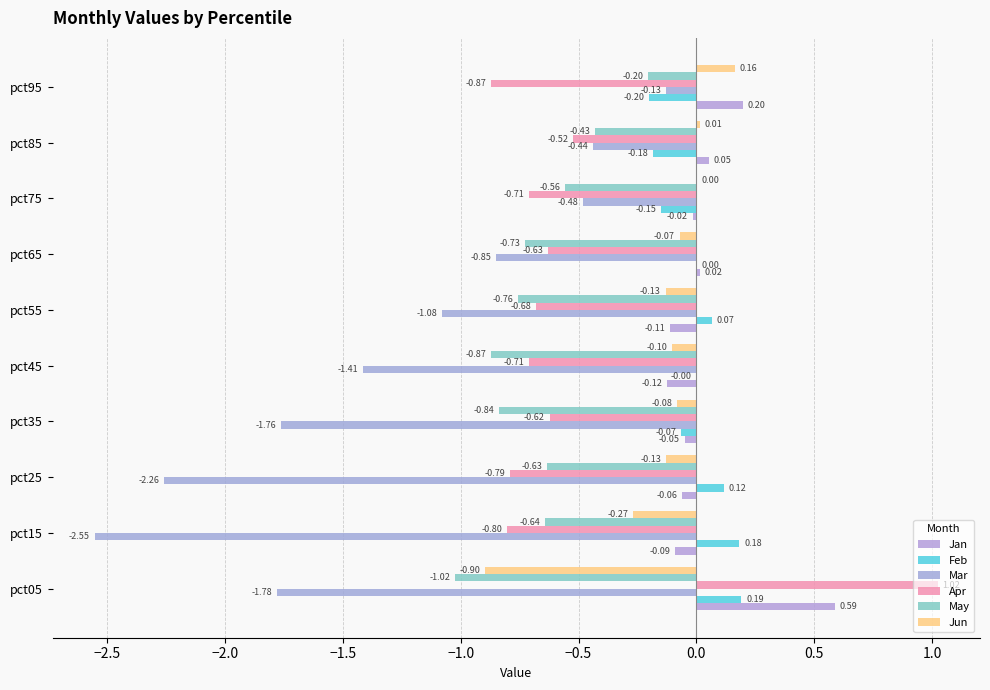

How many values in Apr are above zero?

1